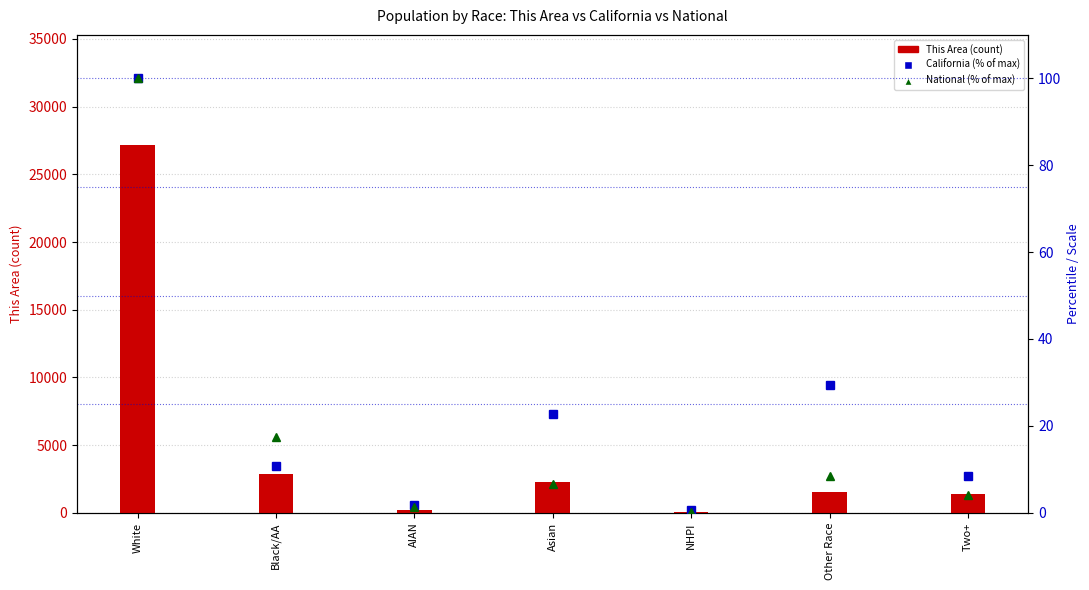

Where does the California (% of max) series first go above 10?

White